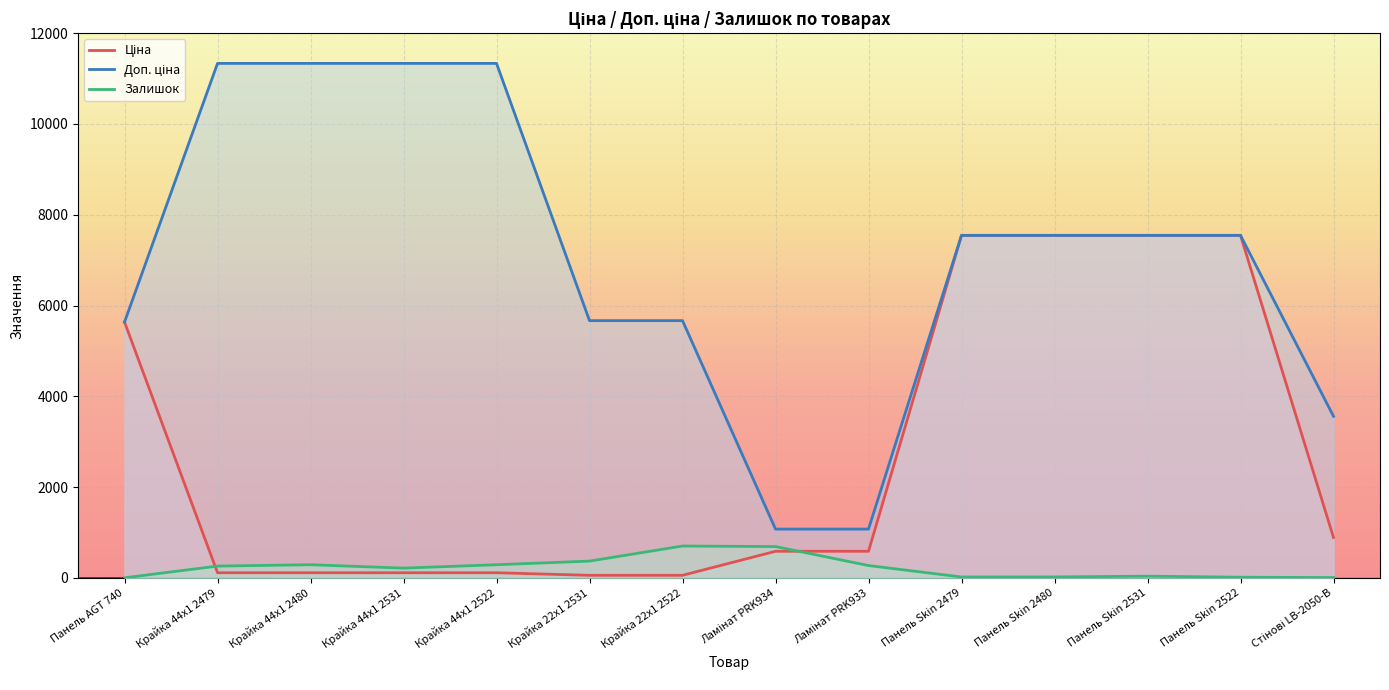

What is the value of the Ціна point at the 5th from the left?

113.3